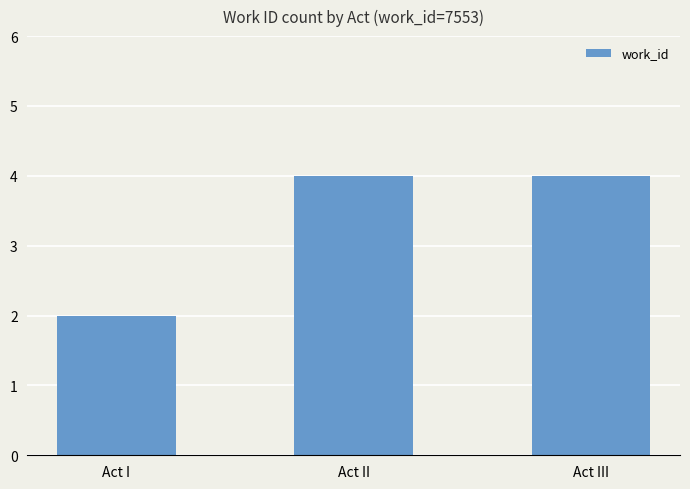

What is the greatest value displayed?

4